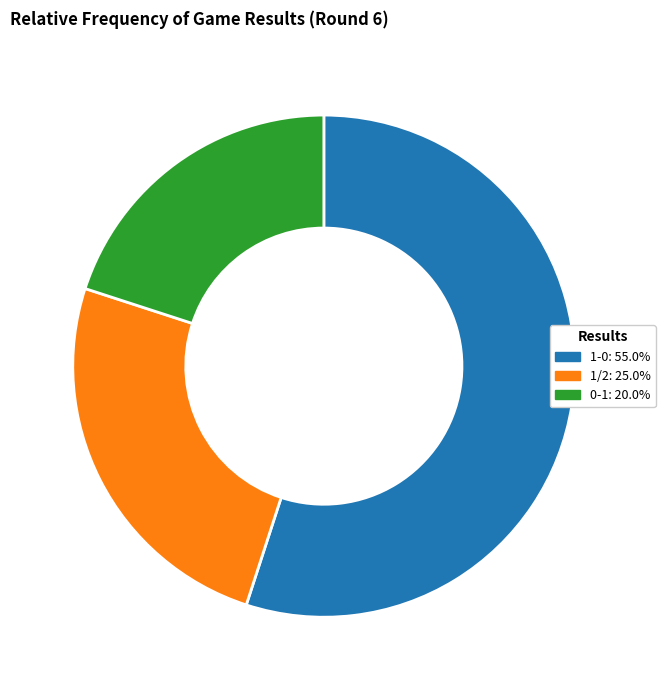

Approximately how many times larger is the value at 1/2 compared to 1-0?

0.5